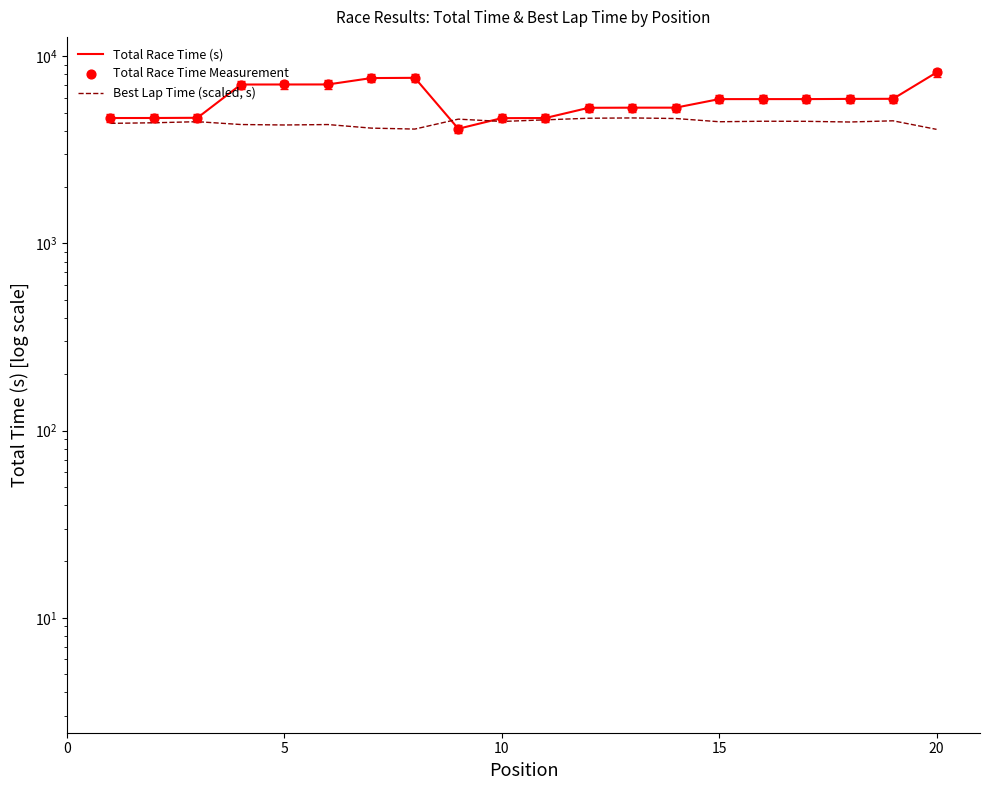

Is the value of Total Race Time (s) at 6 greater than the value of Total Race Time Measurement at 13?

Yes